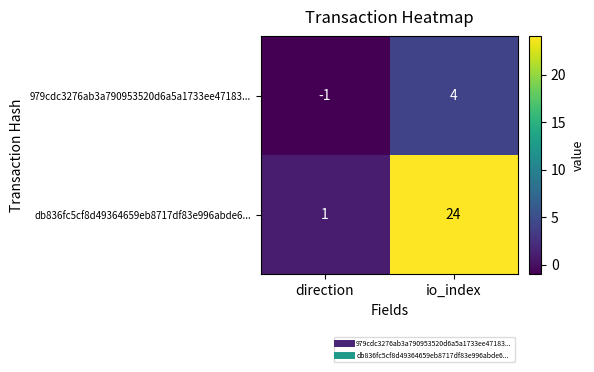

At which category does the chart reach its peak across all series?

io_index